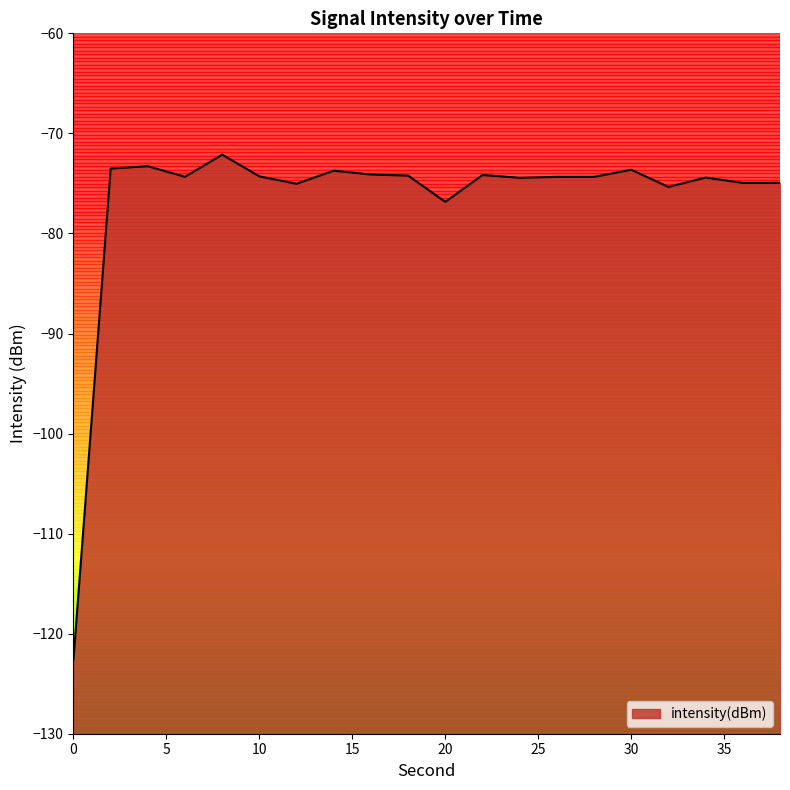

Reading right to left, extract all data points from this chart.

38=-74.9	36=-75.0	34=-74.4	32=-75.4	30=-73.6	28=-74.3	26=-74.3	24=-74.4	22=-74.2	20=-76.8	18=-74.2	16=-74.1	14=-73.7	12=-75.0	10=-74.3	8=-72.1	6=-74.3	4=-73.3	2=-73.5	0=-122.5